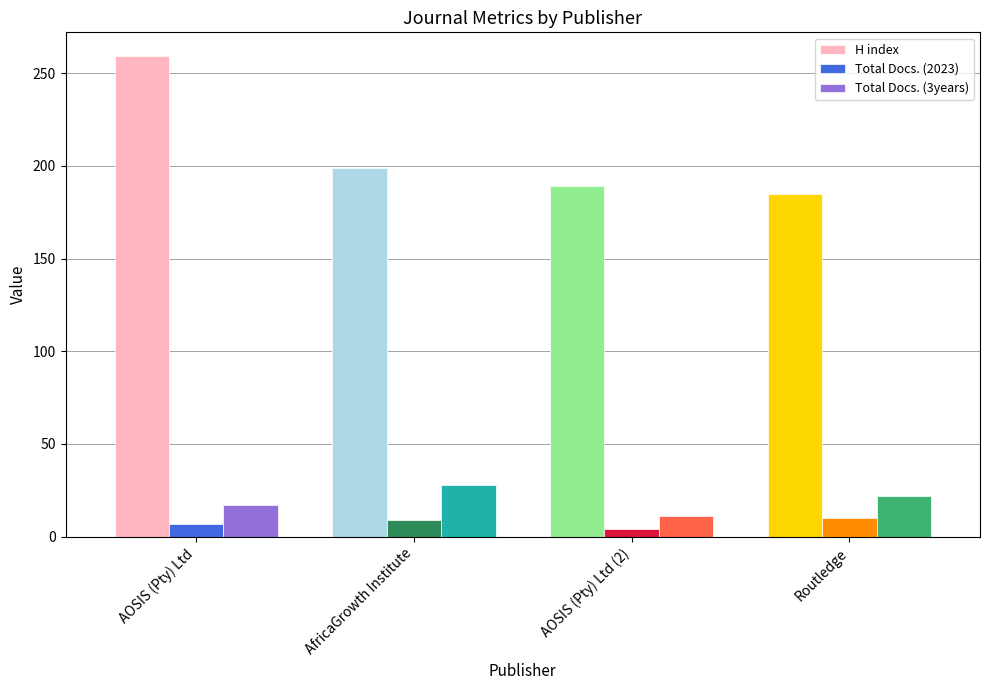

Read the H index value at AfricaGrowth Institute, to the nearest 10.

200